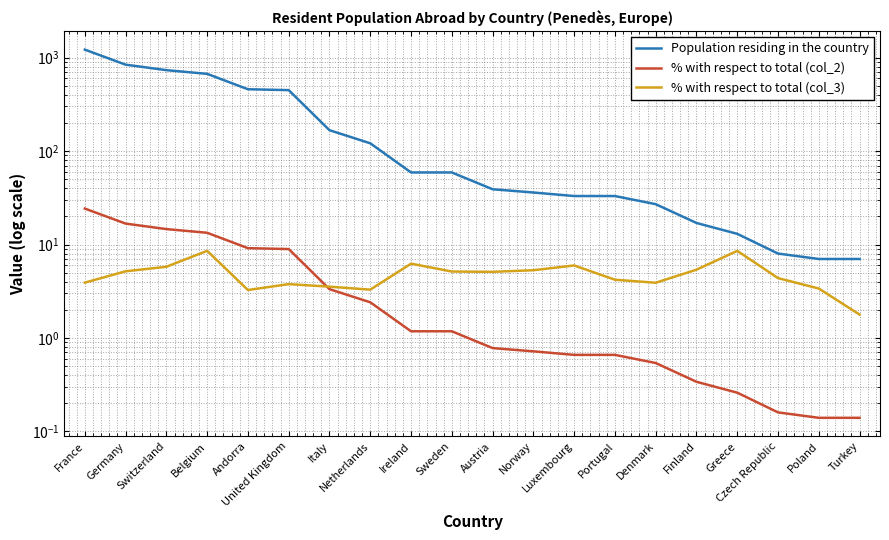

Which series changed the most between Sweden and Greece?

Population residing in the country